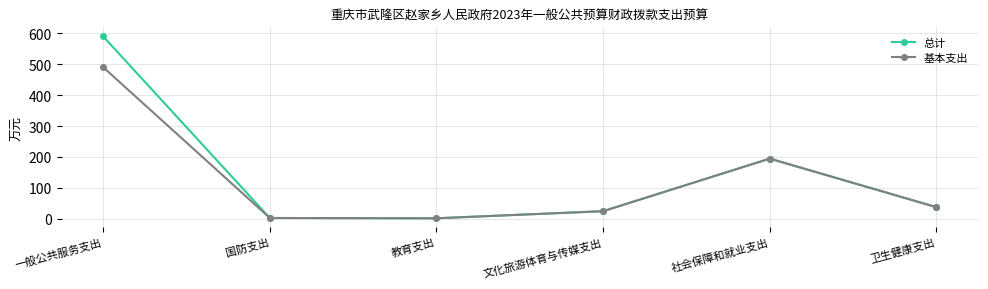

Rank the series by their average value, from lowest to highest.

基本支出, 总计